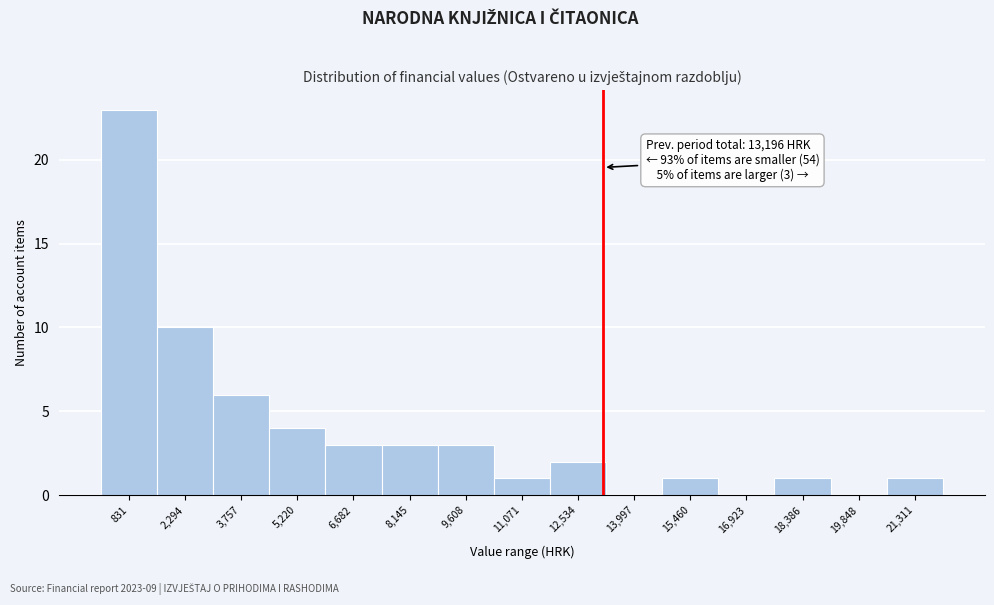

Which range on the x-axis has the tallest bar?

200 to 1600